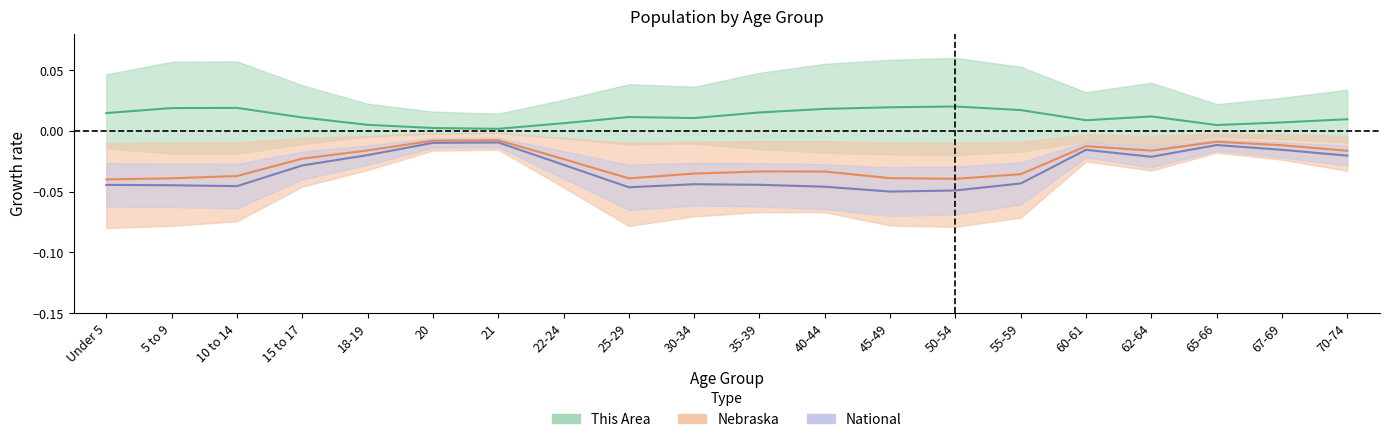

In Nebraska, how many points are higher than both neighbors (excluding endpoints)?

4